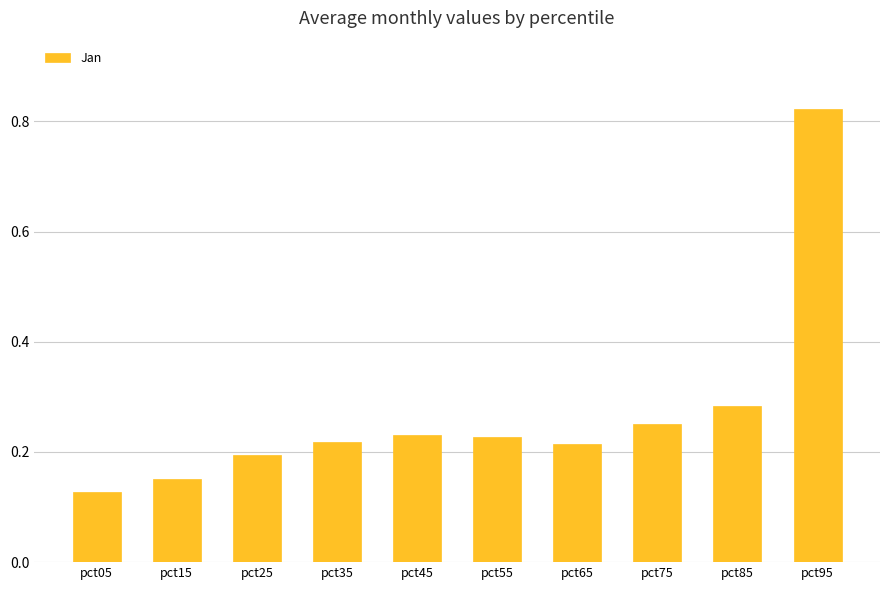

What is the difference between the maximum and minimum values?

0.7